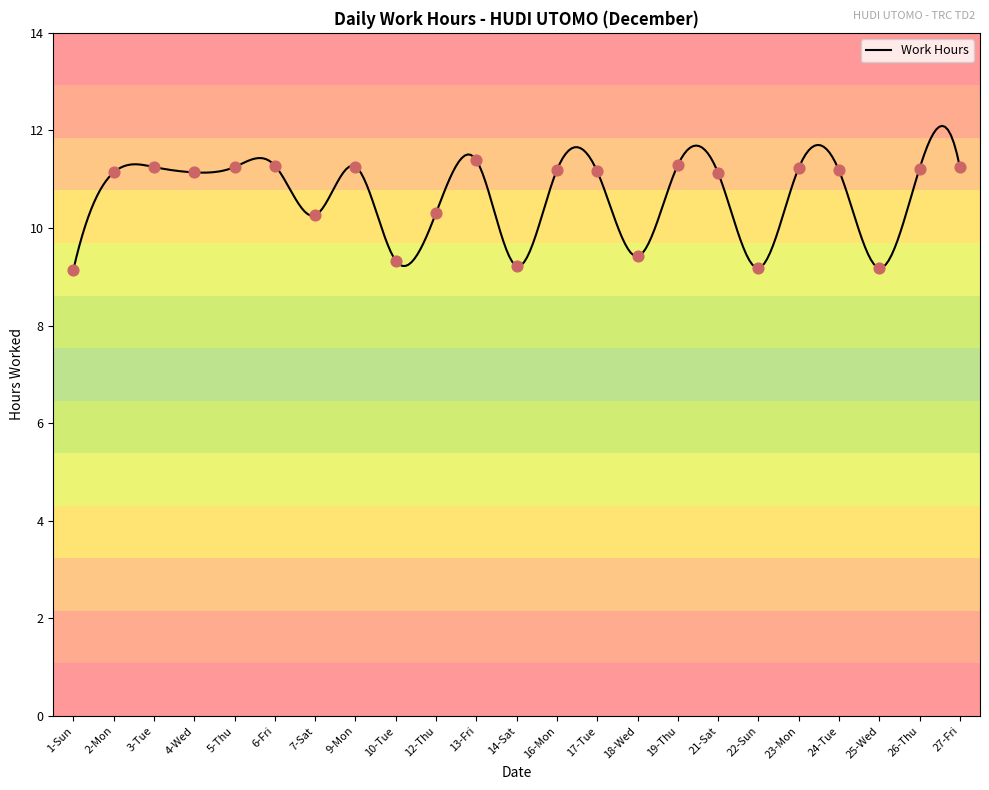

What is the change in value from 3-Tue to 12-Thu?

-0.9